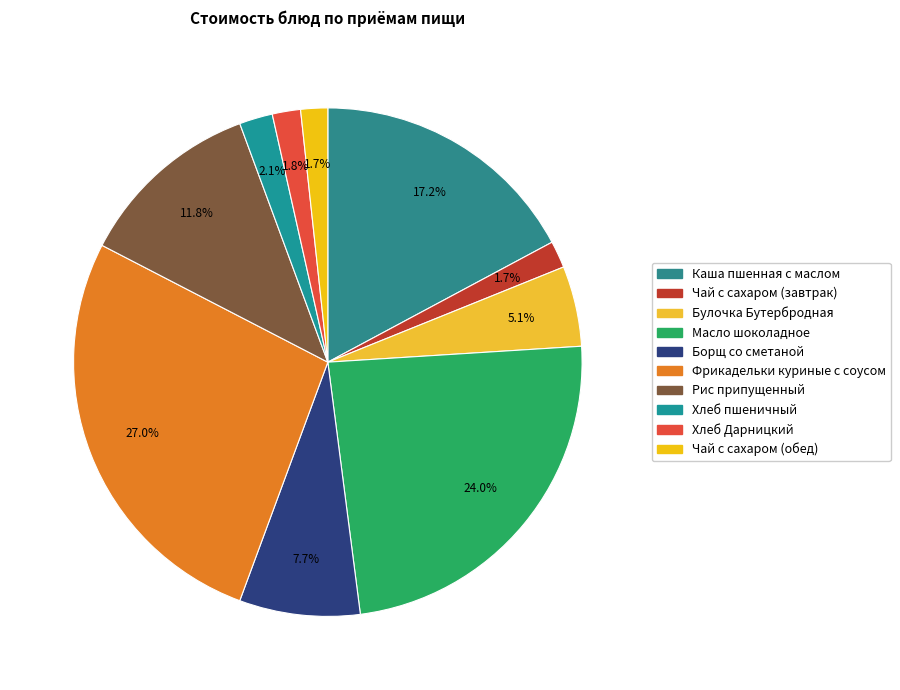

Is there any slice that represents more than half of the pie?

No